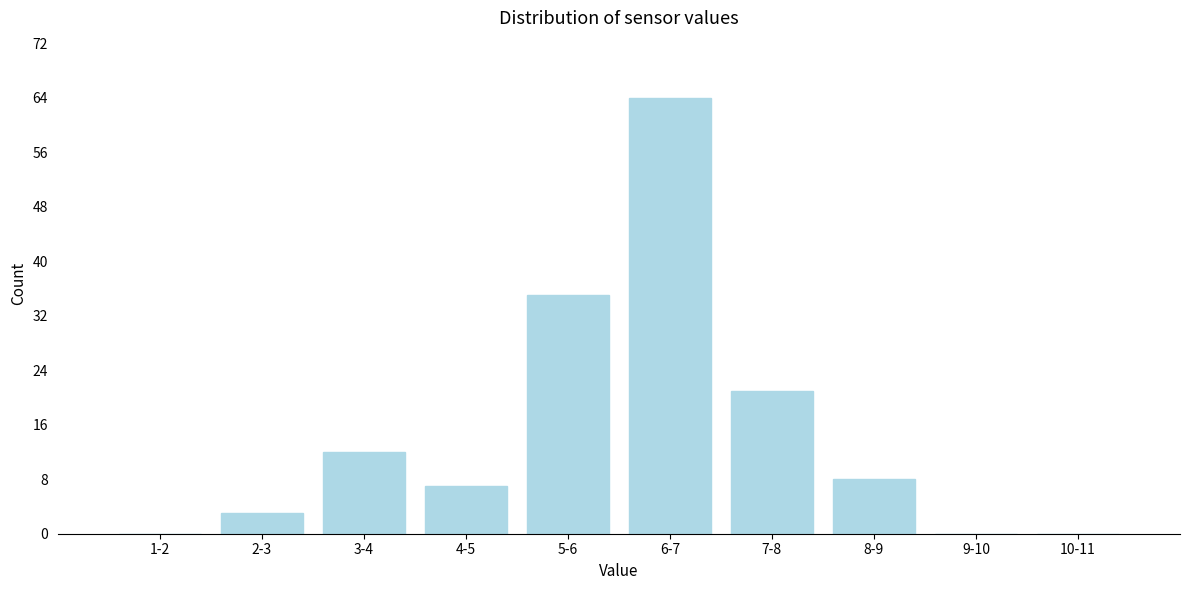

Reading right to left, extract all data points from this chart.

10-11=0	9-10=0	8-9=8	7-8=21	6-7=64	5-6=35	4-5=7	3-4=12	2-3=3	1-2=0